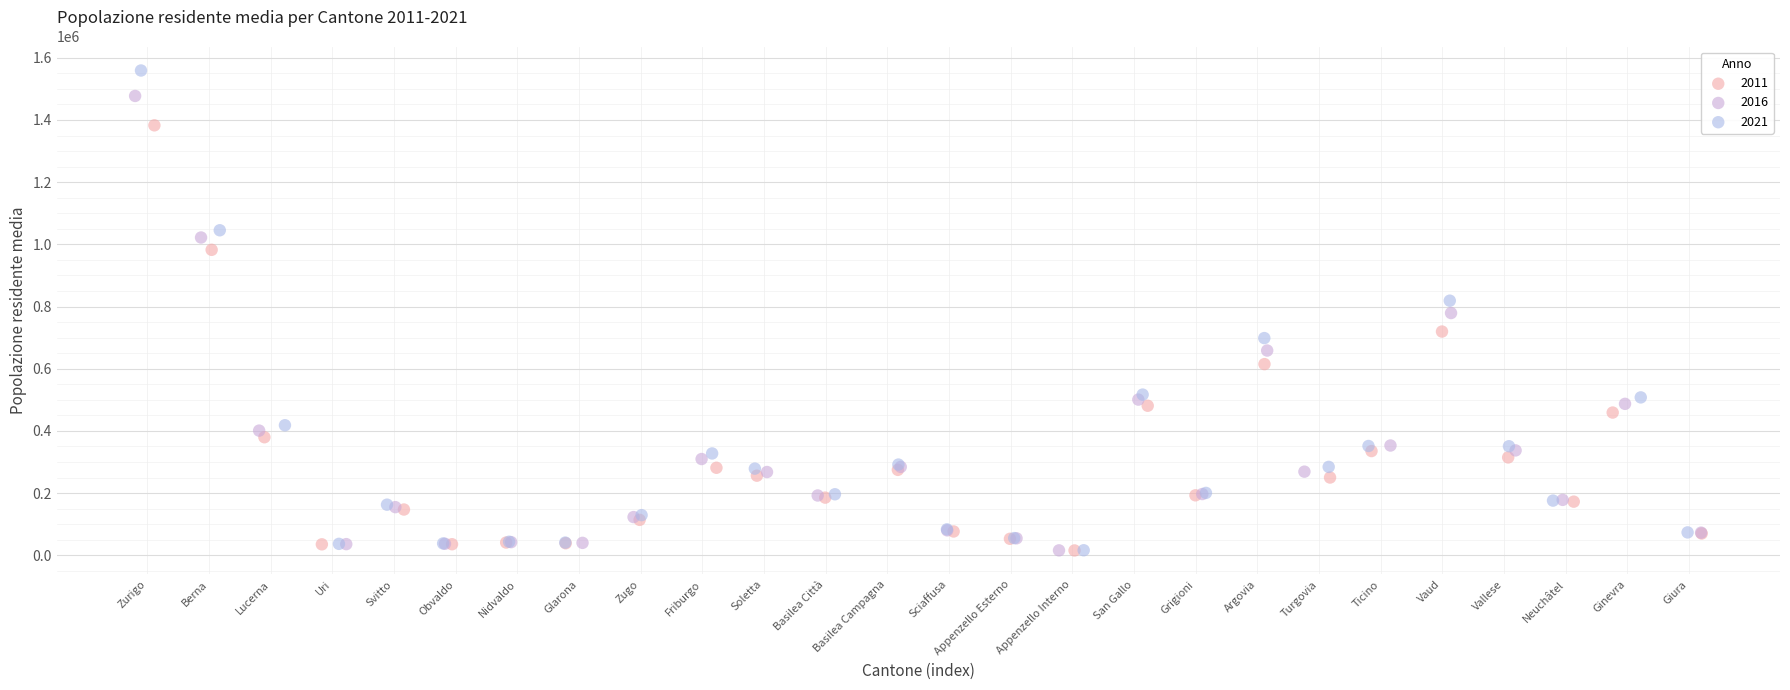

Which series has the largest Y range (max minus min)?

2021